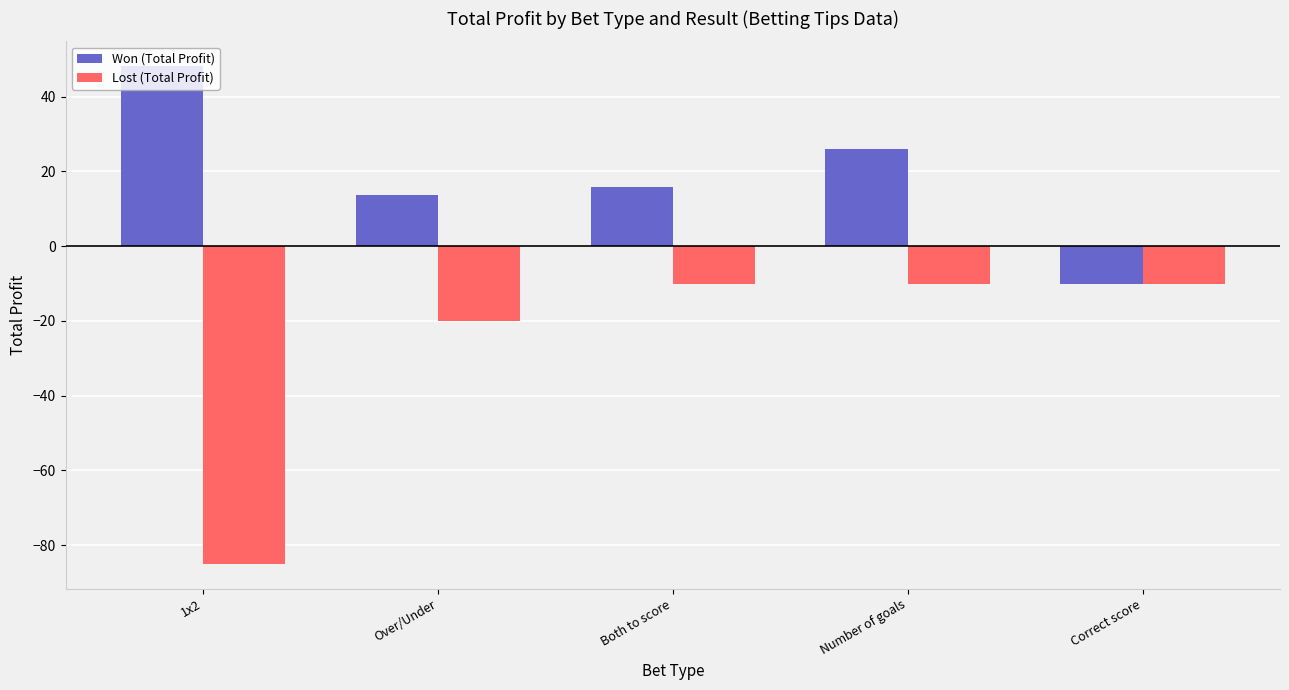

What is the total value across all series at Both to score?

5.8